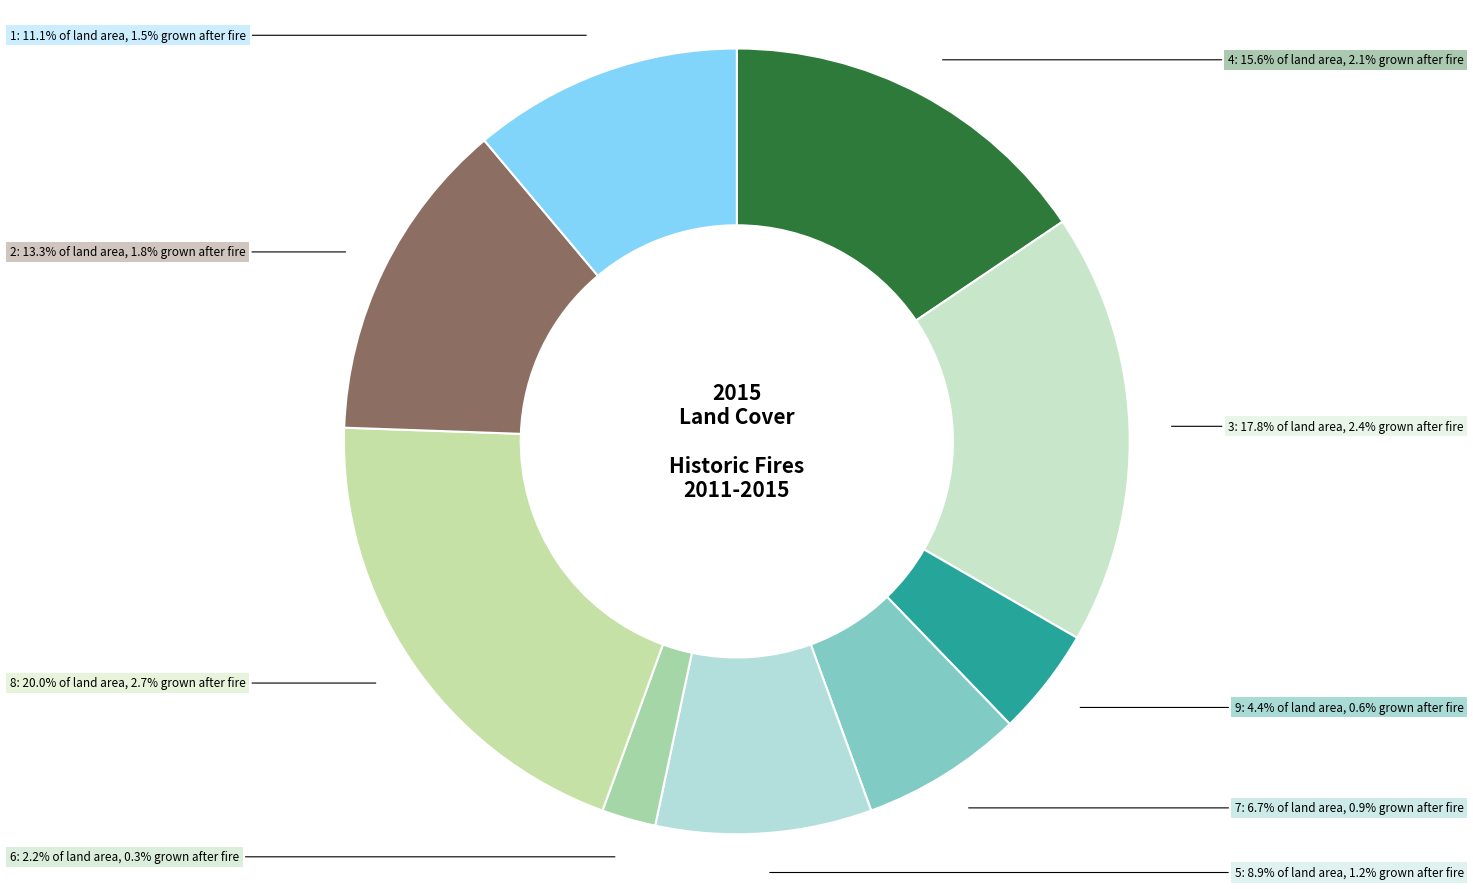

Is there any slice that represents more than half of the pie?

No